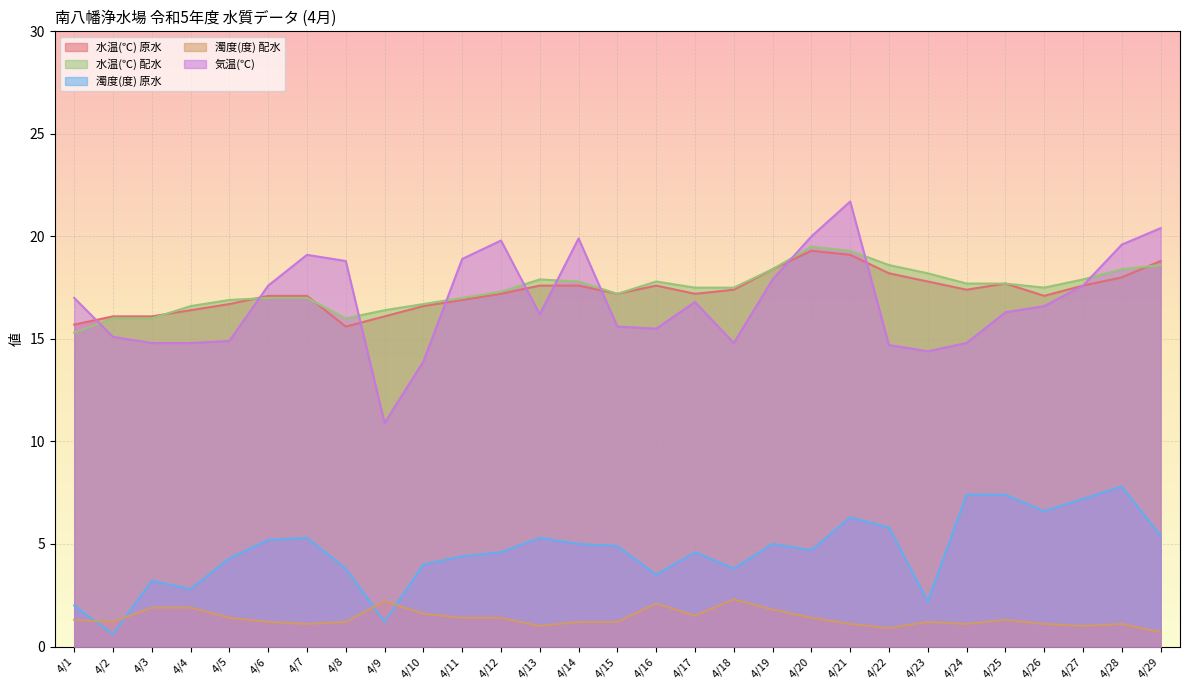

At which label is 気温(℃) closest to 16?

4/13